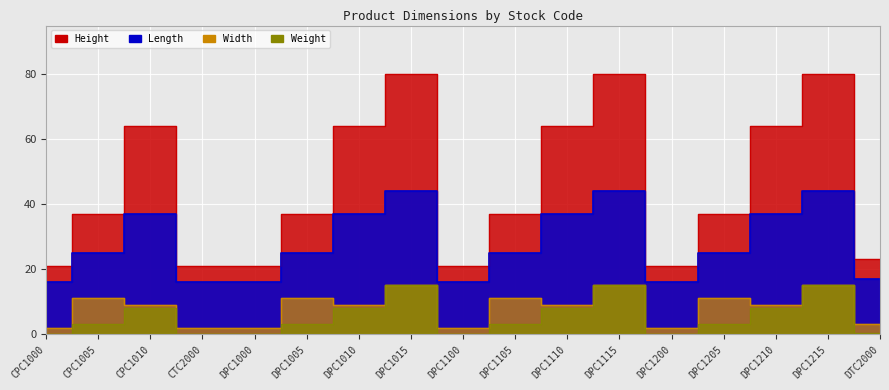

True or false: Weight and Length cross at least once.

False